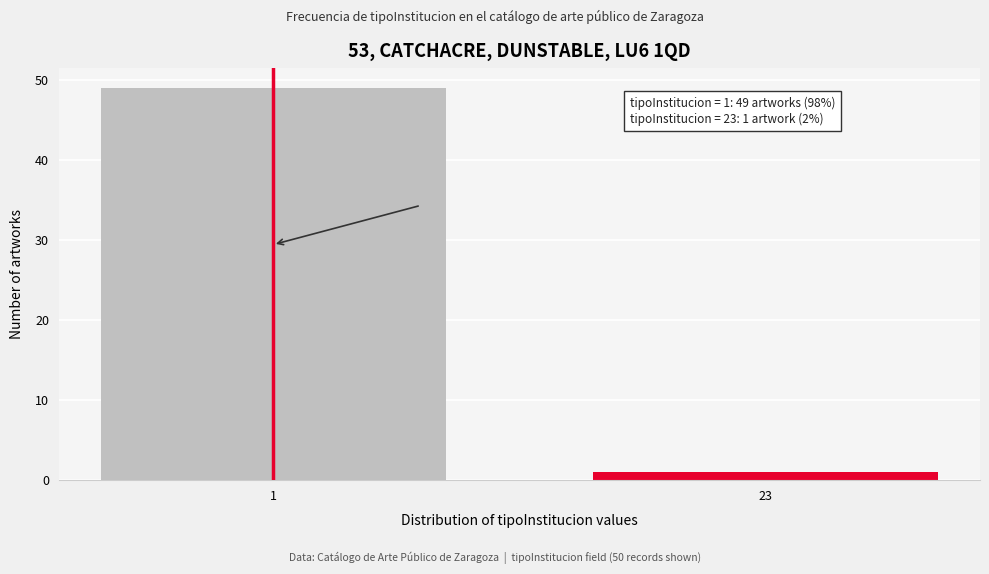

Reading left to right, transcribe all the data shown in this chart.

1=49	23=1